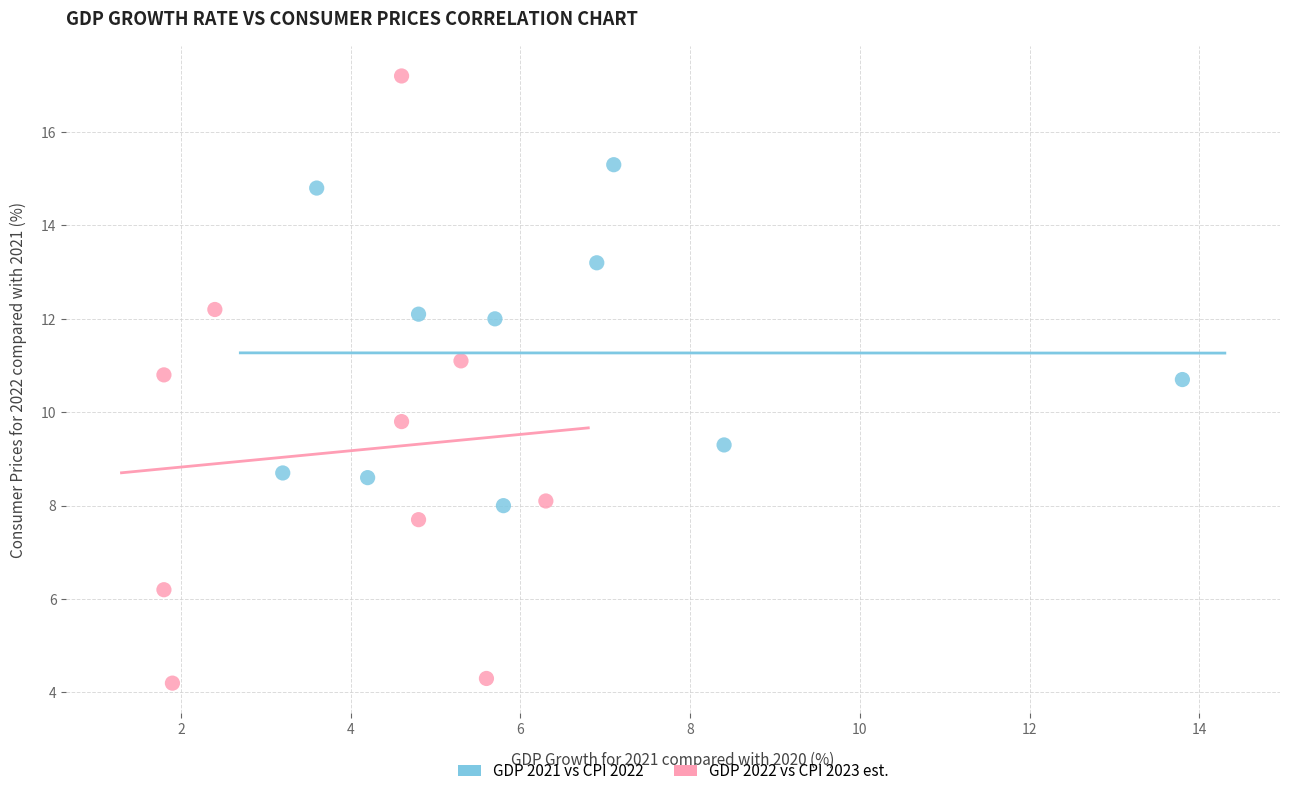

What are all the series names shown in the legend?

GDP 2021 vs CPI 2022, GDP 2022 vs CPI 2023 est.